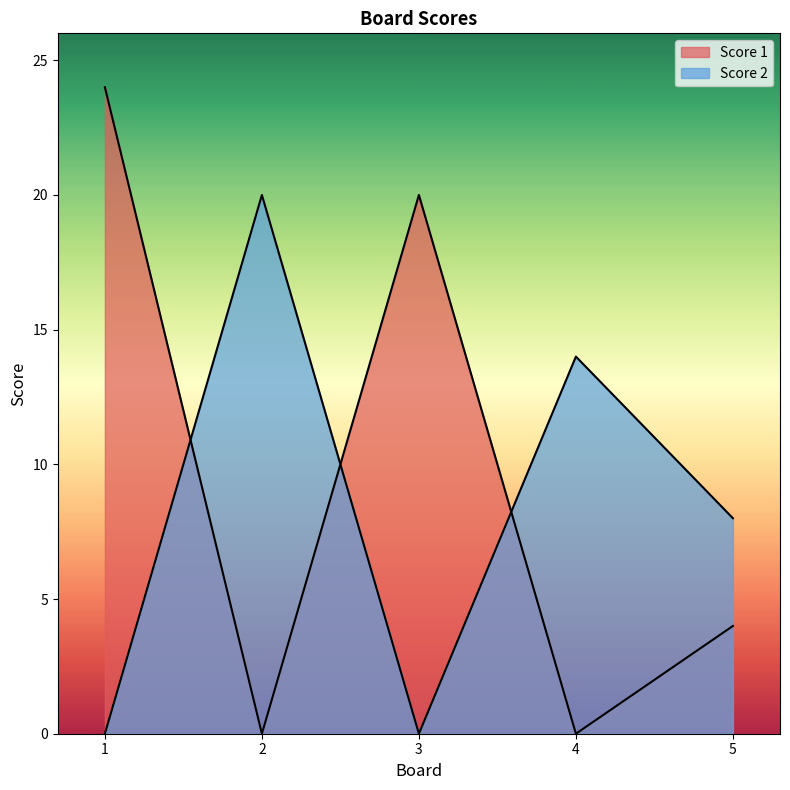

How many intersections are there between Score 2 and Score 1?

3